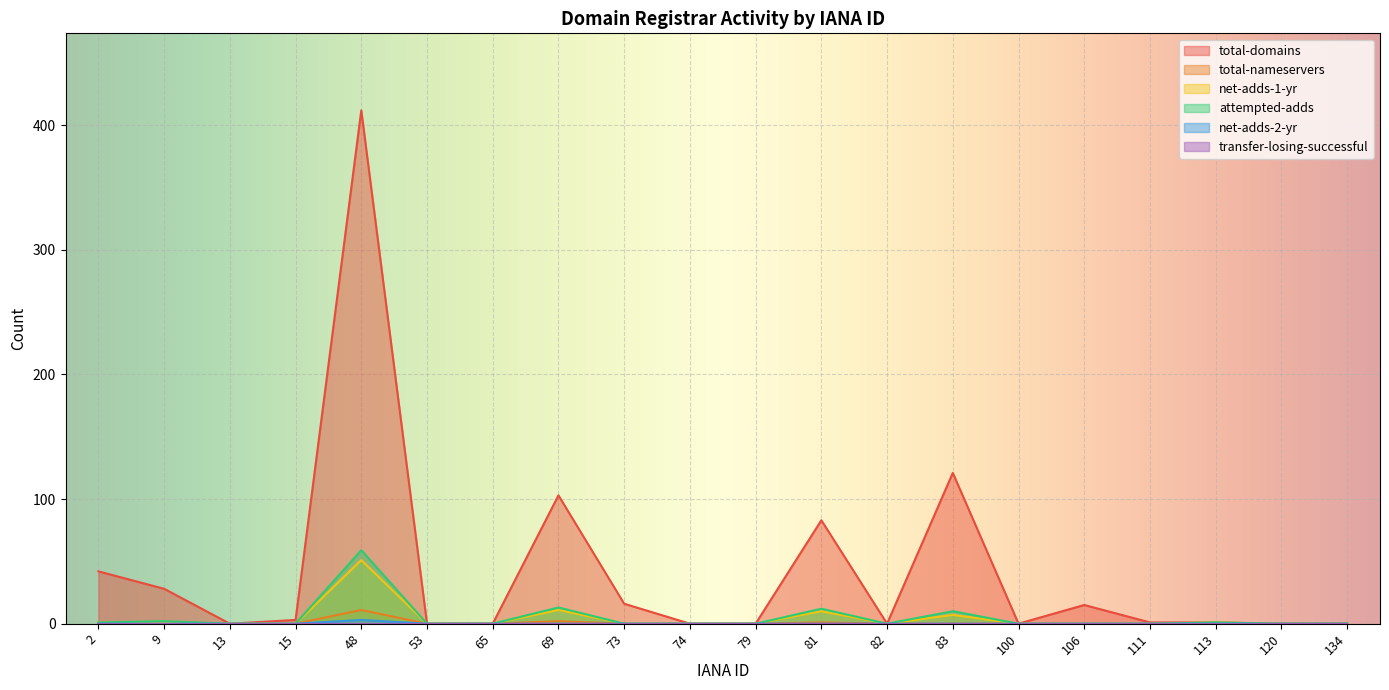

What is the sum of the total-nameservers values at 48 and 65?

11